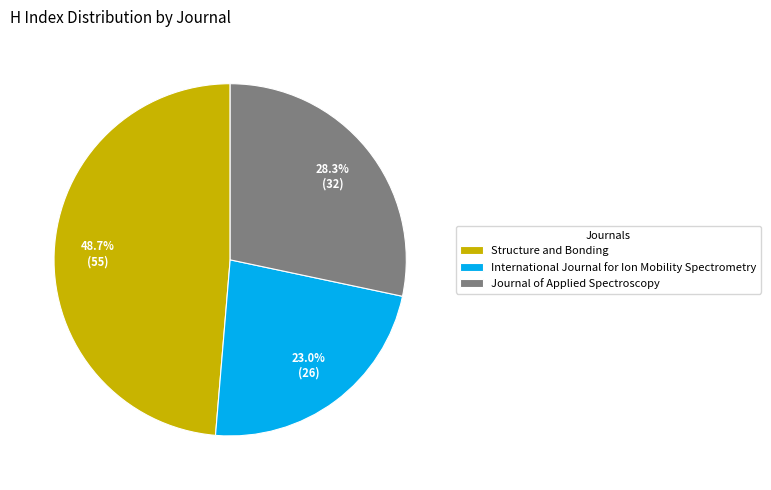

Rank the categories by value from highest to lowest.

Structure and Bonding, Journal of Applied Spectroscopy, International Journal for Ion Mobility Spectrometry